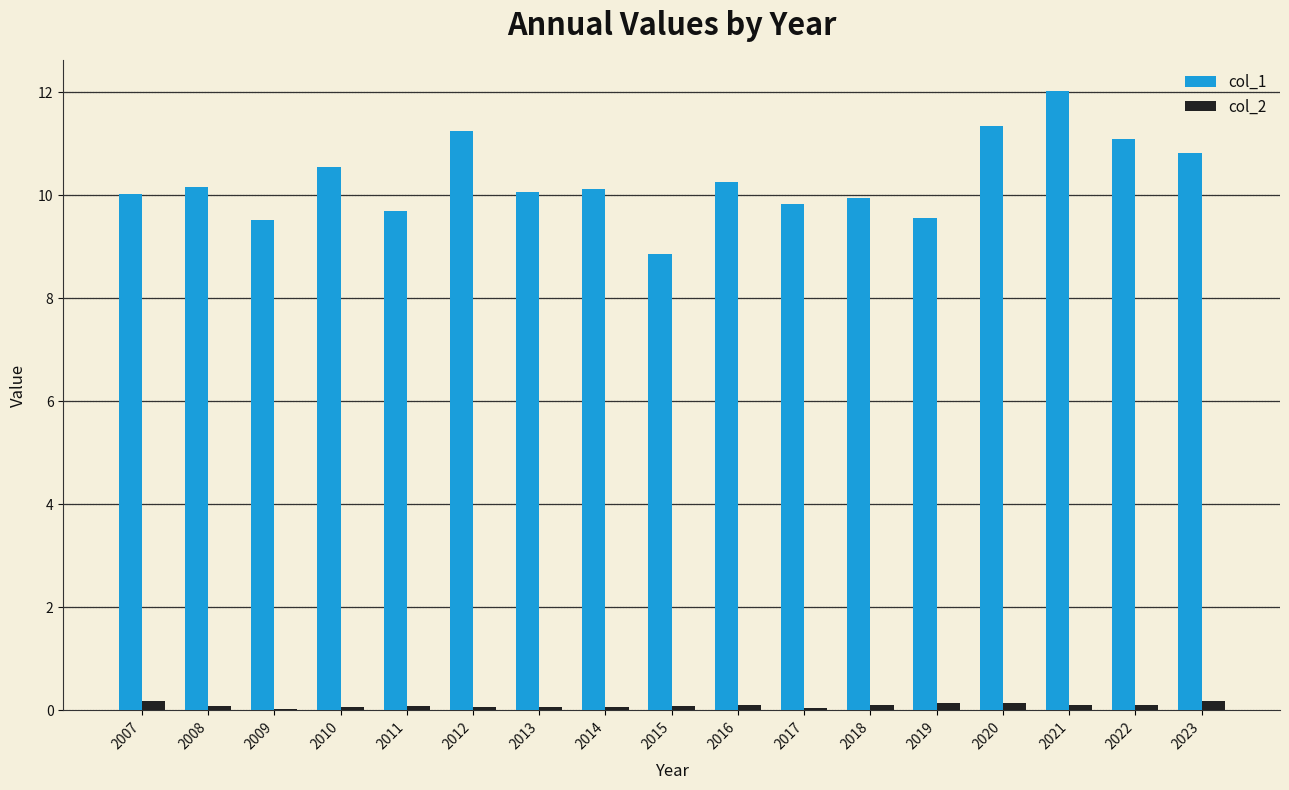

Which series has the largest range (max minus min)?

col_1